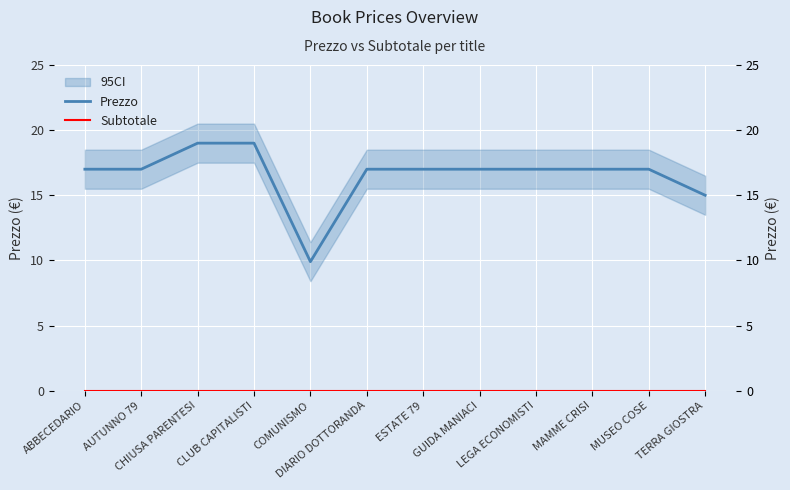

What is the label of the 11th point from the right?

AUTUNNO 79